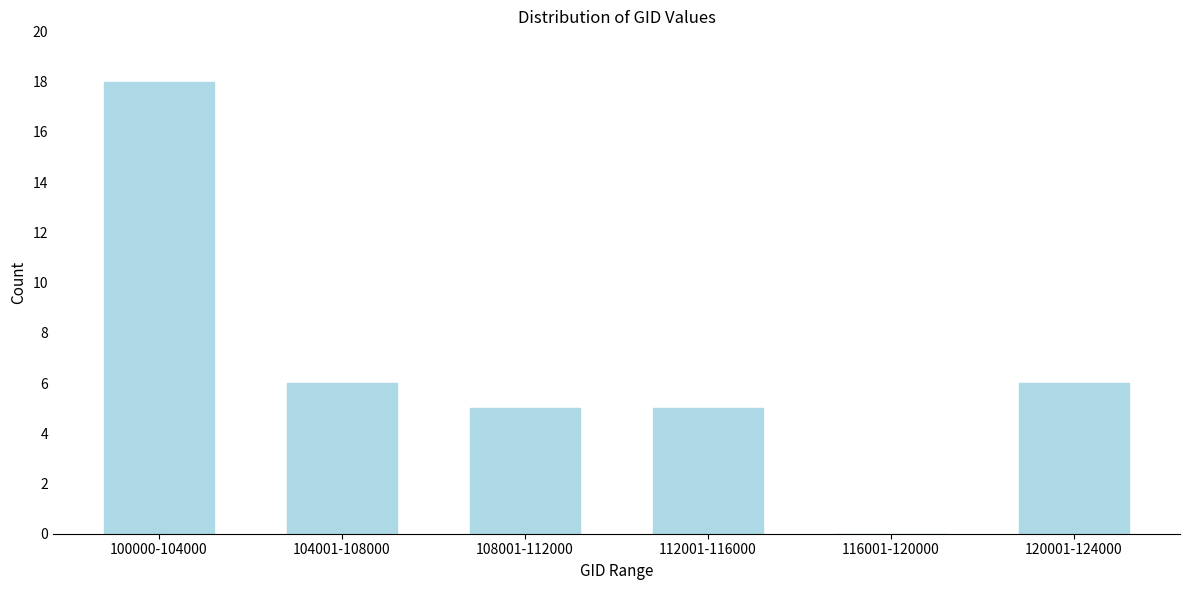

Reading left to right, extract all data points from this chart.

100000-104000=18	104001-108000=6	108001-112000=5	112001-116000=5	116001-120000=0	120001-124000=6